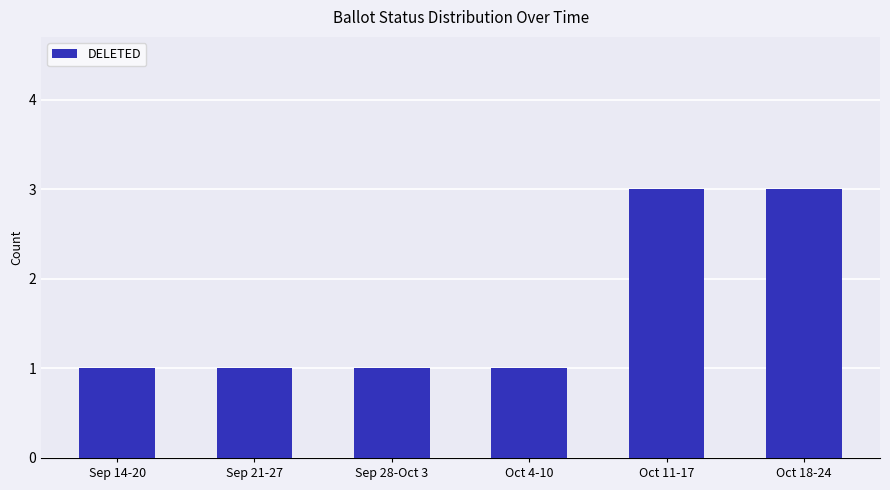

Between Sep 21-27 and Oct 11-17, which is larger?

Oct 11-17